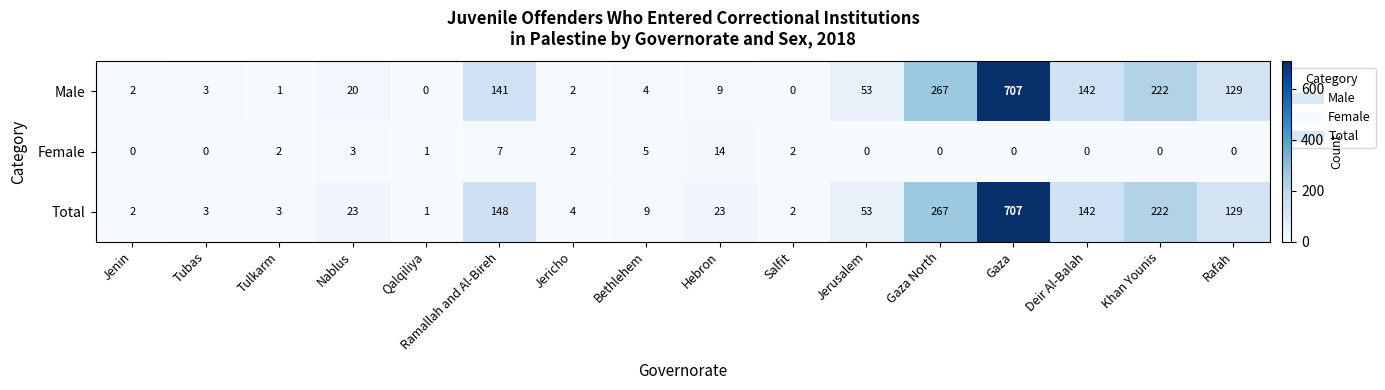

Is it true that Male equals 0 at Qalqiliya?

True